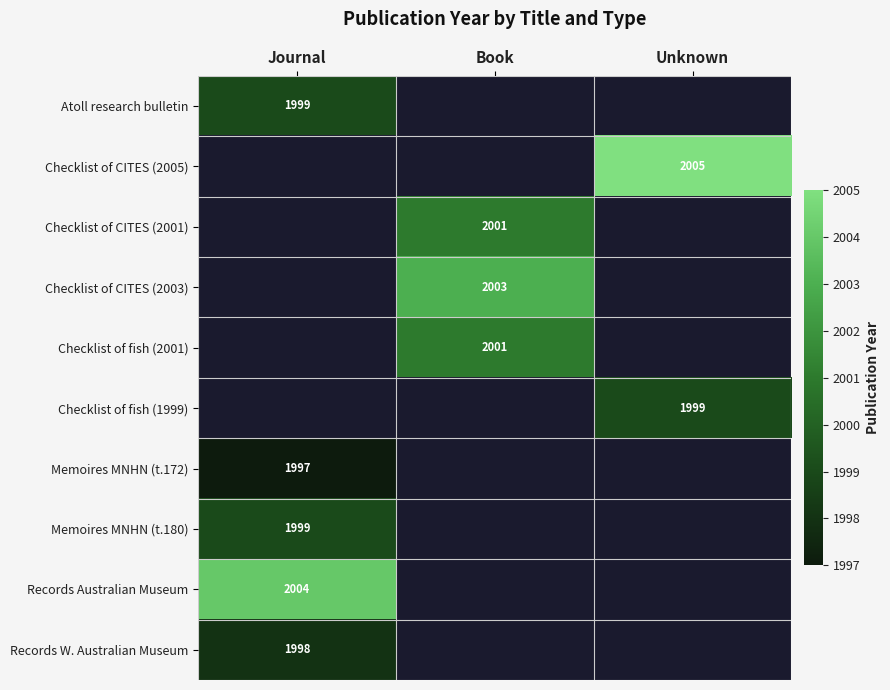

True or false: Checklist of fish (1999) has a value of 3478 at Unknown.

False